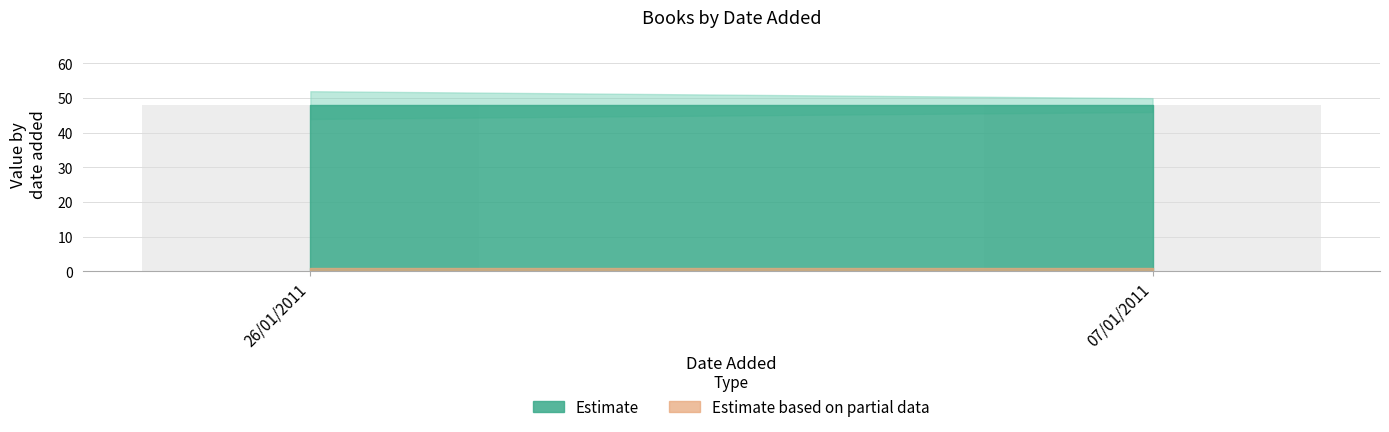

Rank the categories by pages value from lowest to highest.

26/01/2011, 07/01/2011